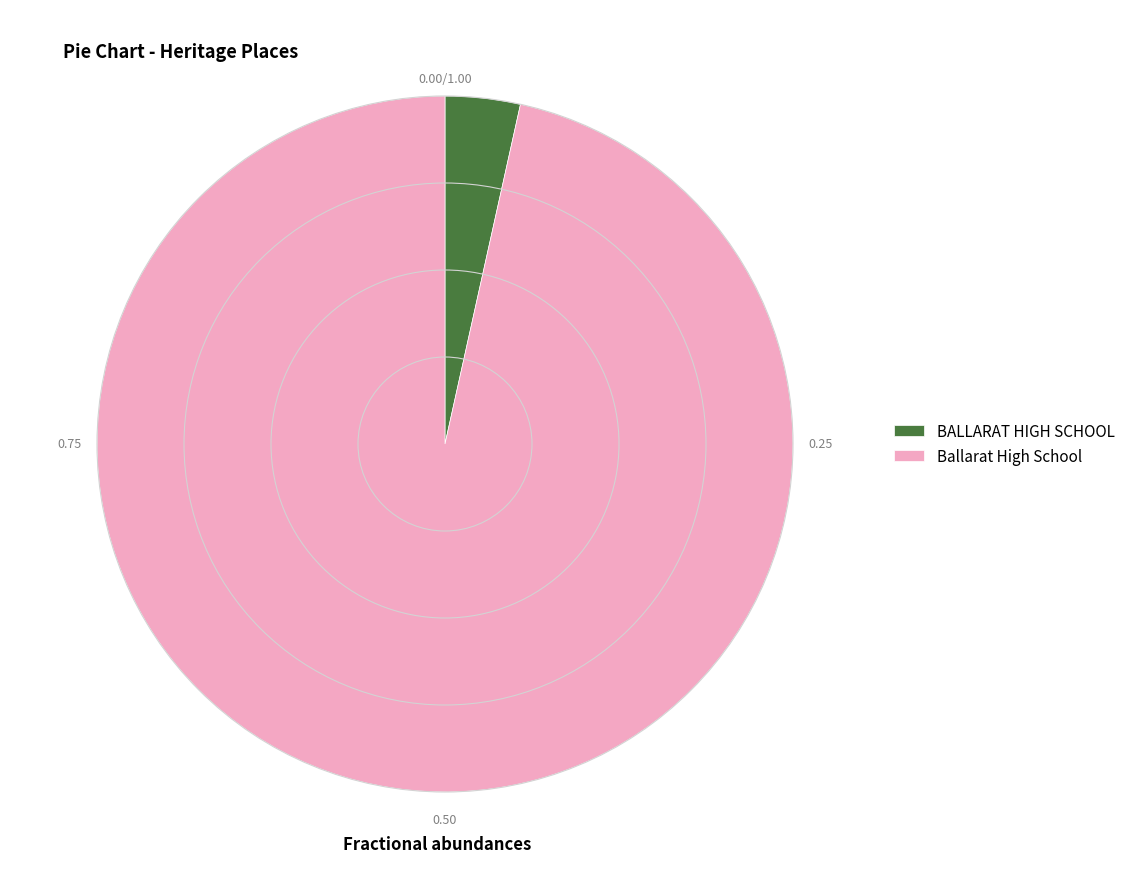

Between Ballarat High School and BALLARAT HIGH SCHOOL, which is larger?

Ballarat High School